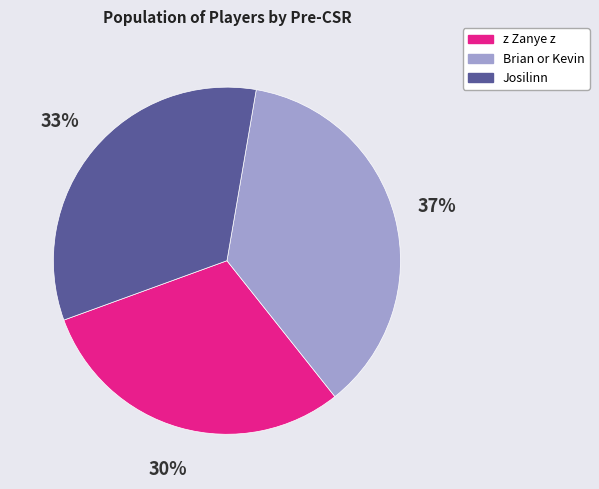

What percentage is the Brian or Kevin slice, to the nearest percent?

37%